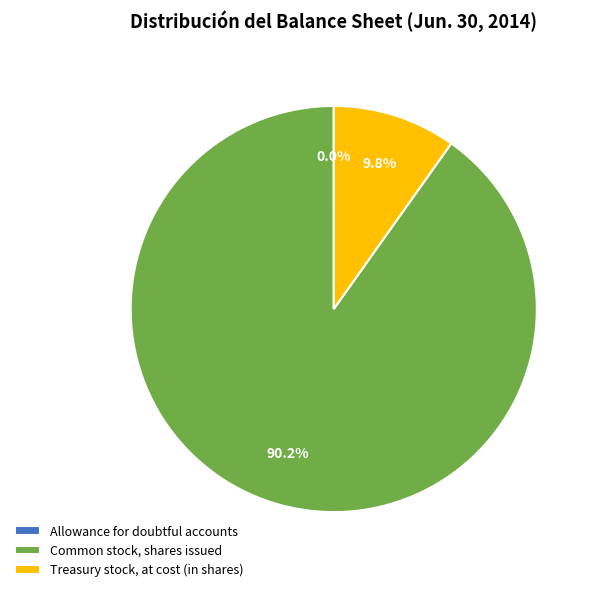

True or false: Common stock, shares issued accounts for 77% of the total.

False